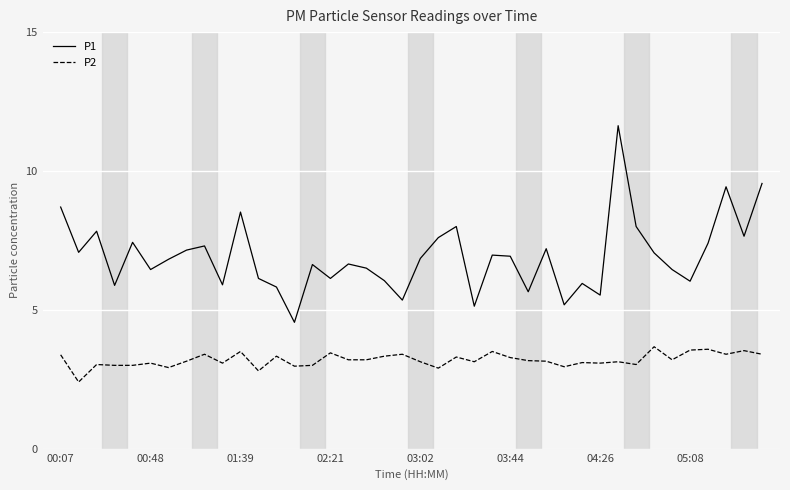

True or false: P1 and P2 cross at least once.

False